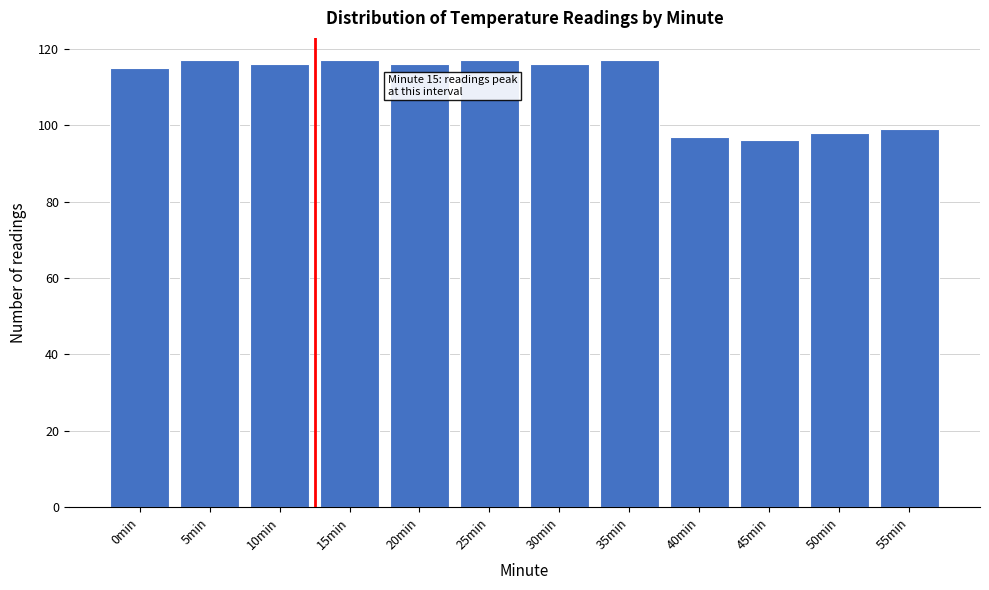

Reading left to right, extract all data points from this chart.

0min=115	5min=117	10min=116	15min=117	20min=116	25min=117	30min=116	35min=117	40min=97	45min=96	50min=98	55min=99